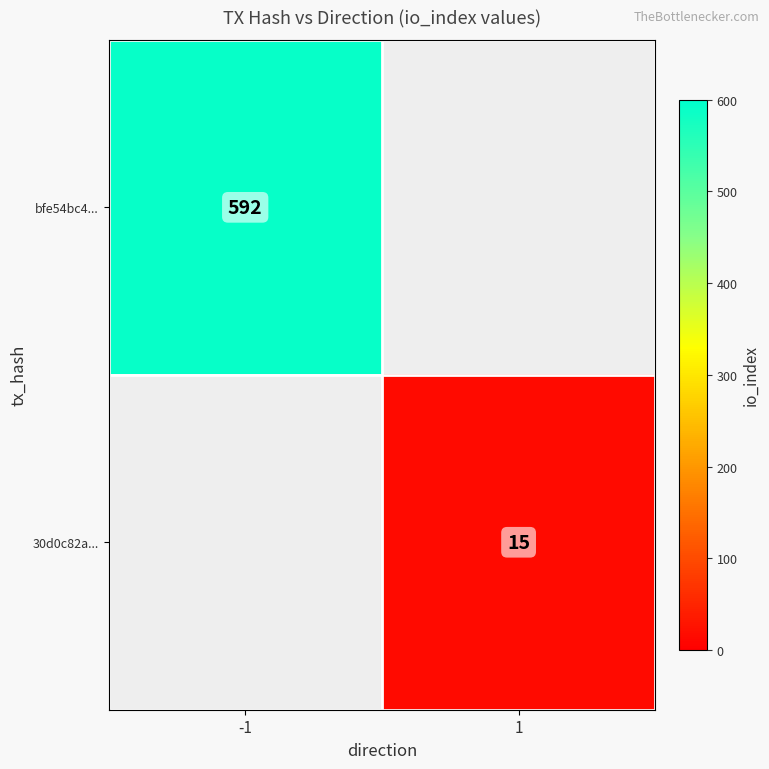

True or false: bfe54bc4... has a value of 592 at -1.

True